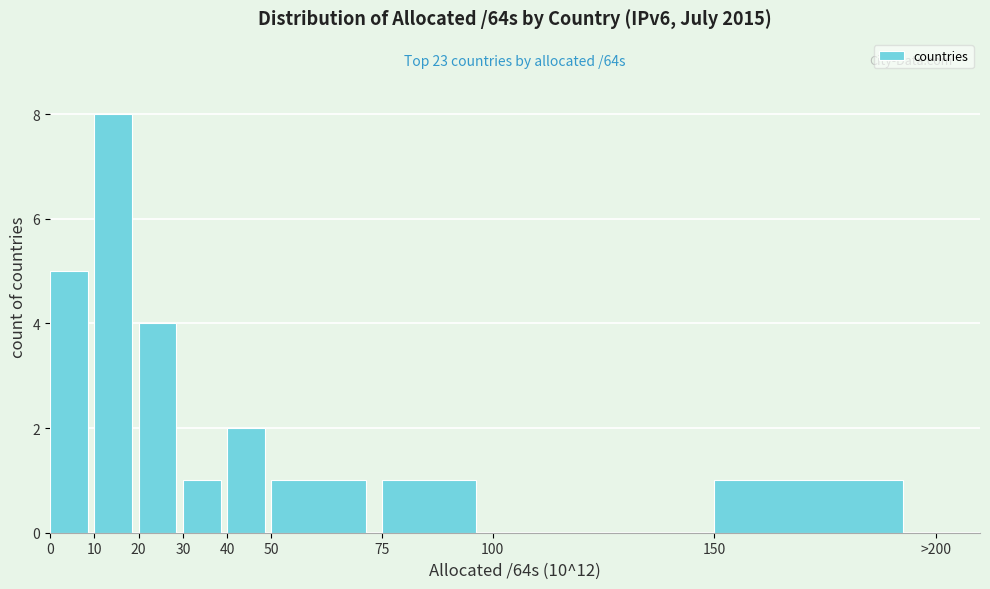

Reading left to right, transcribe all the data shown in this chart.

0=5	10=8	20=4	30=1	40=2	50=1	75=1	100=0	150=1